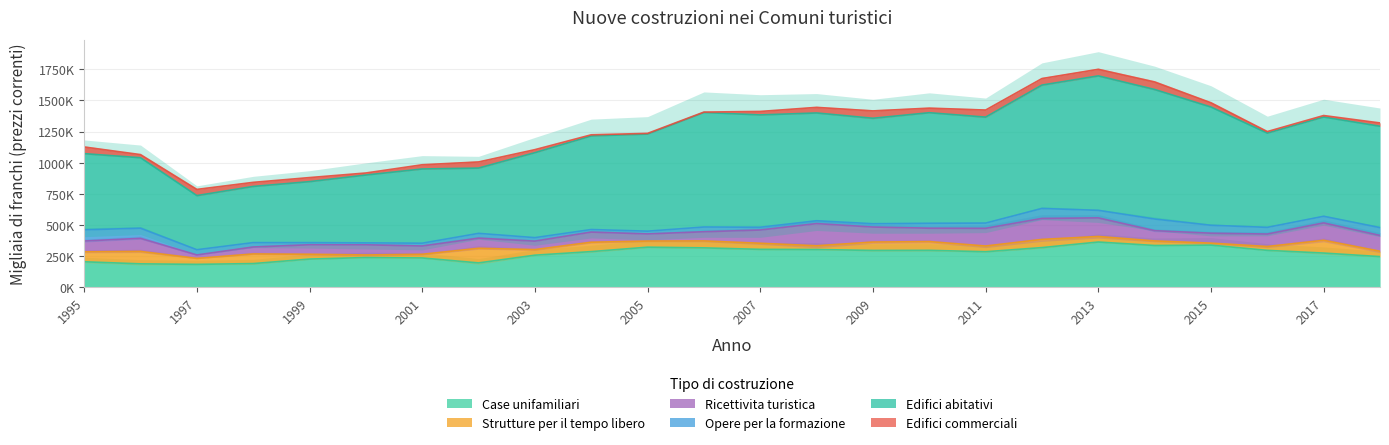

What is the sum of all Opere per la formazione values?

1072961